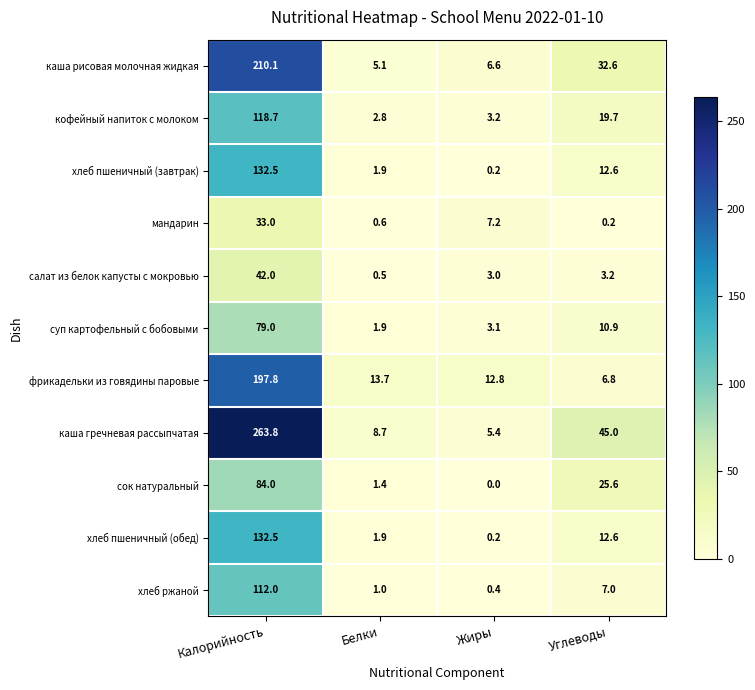

What is the sum of all сок натуральный values?

111.0